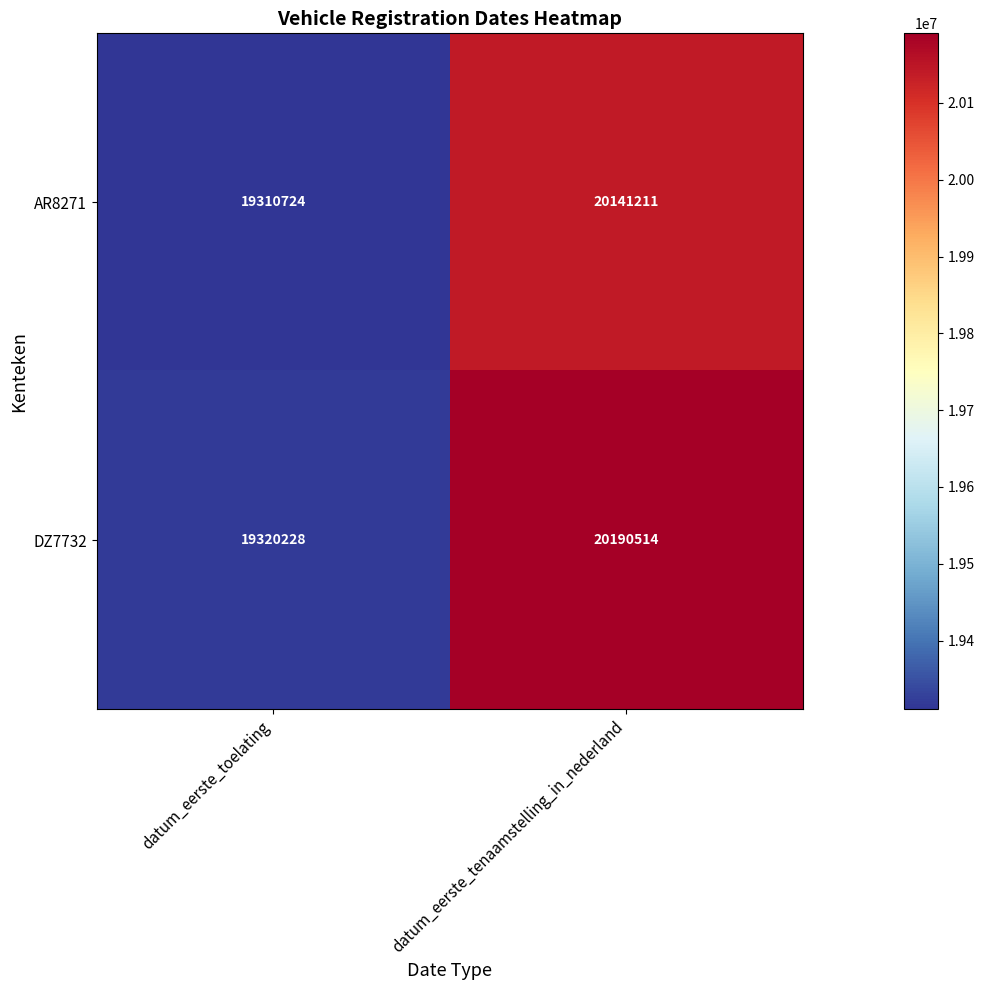

What is the greatest value displayed?

20190514